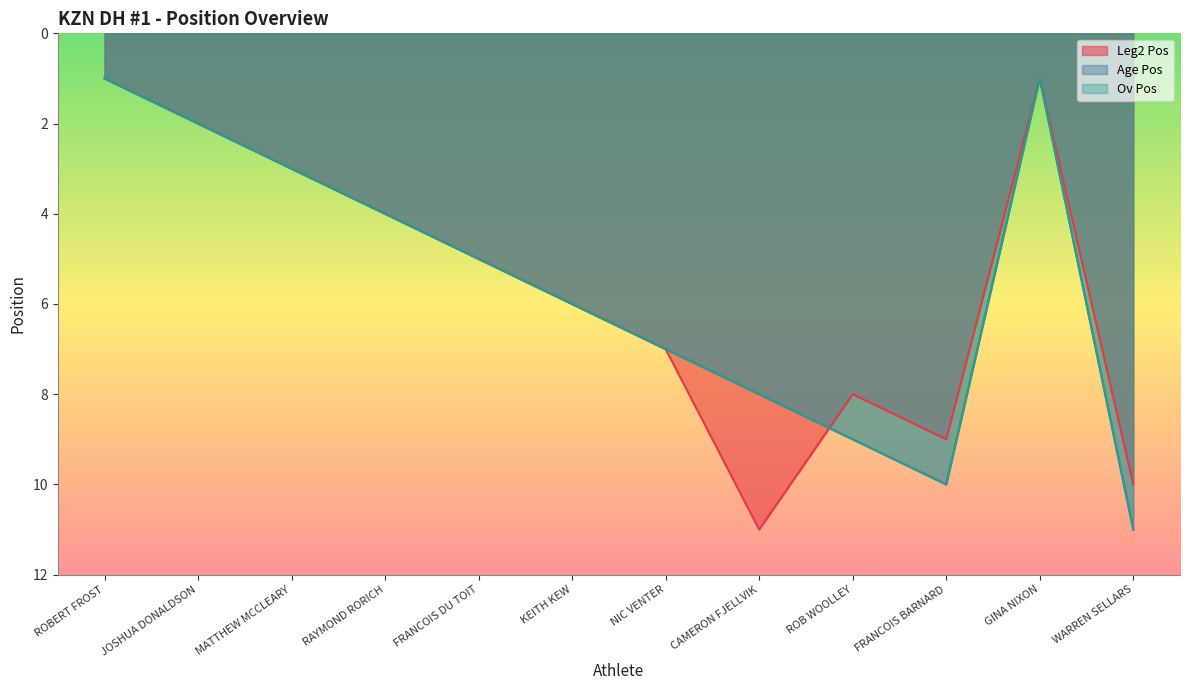

True or false: Ov Pos and Age Pos intersect in this chart.

False